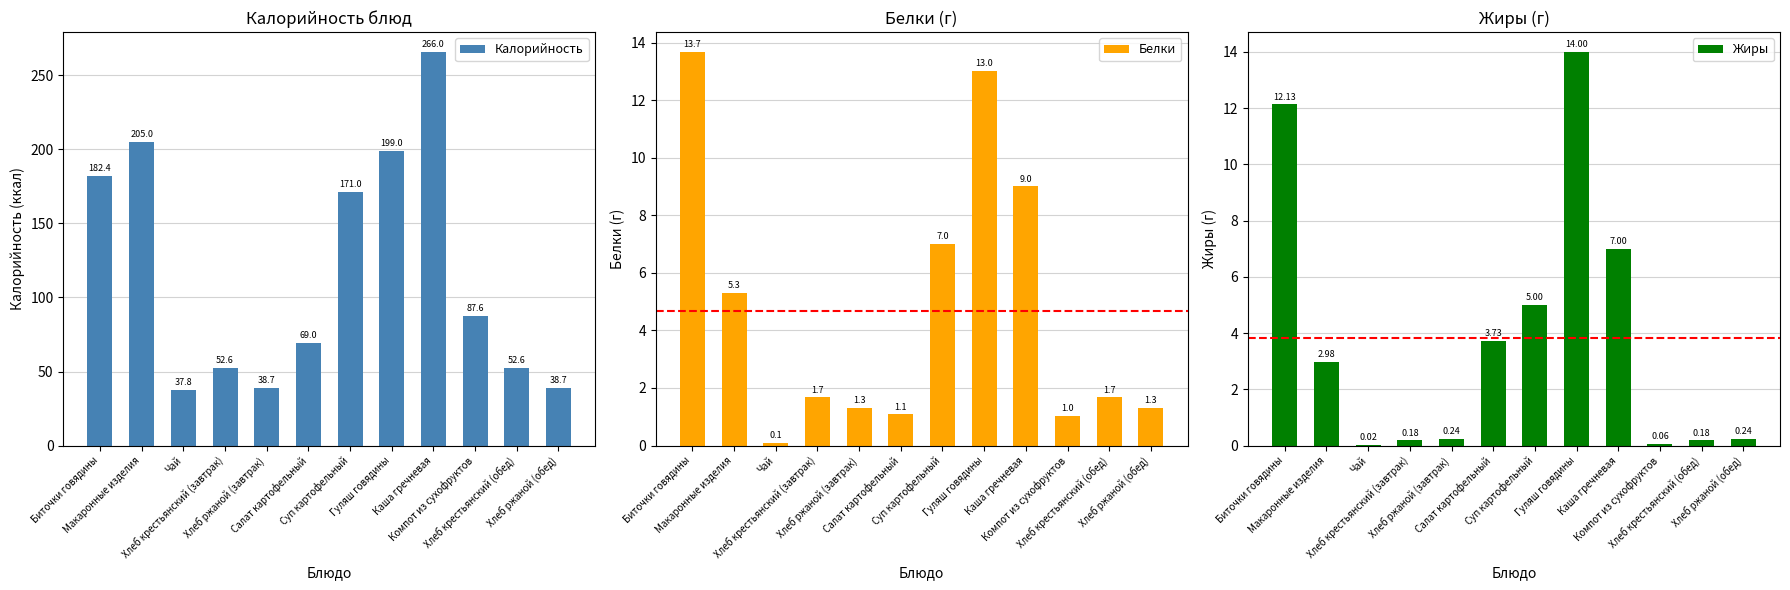

Rank the categories by Калорийность value from highest to lowest.

Каша гречневая, Макаронные изделия, Гуляш говядины, Биточки говядины, Суп картофельный, Компот из сухофруктов, Салат картофельный, Хлеб крестьянский (завтрак), Хлеб крестьянский (обед), Хлеб ржаной (завтрак), Хлеб ржаной (обед), Чай